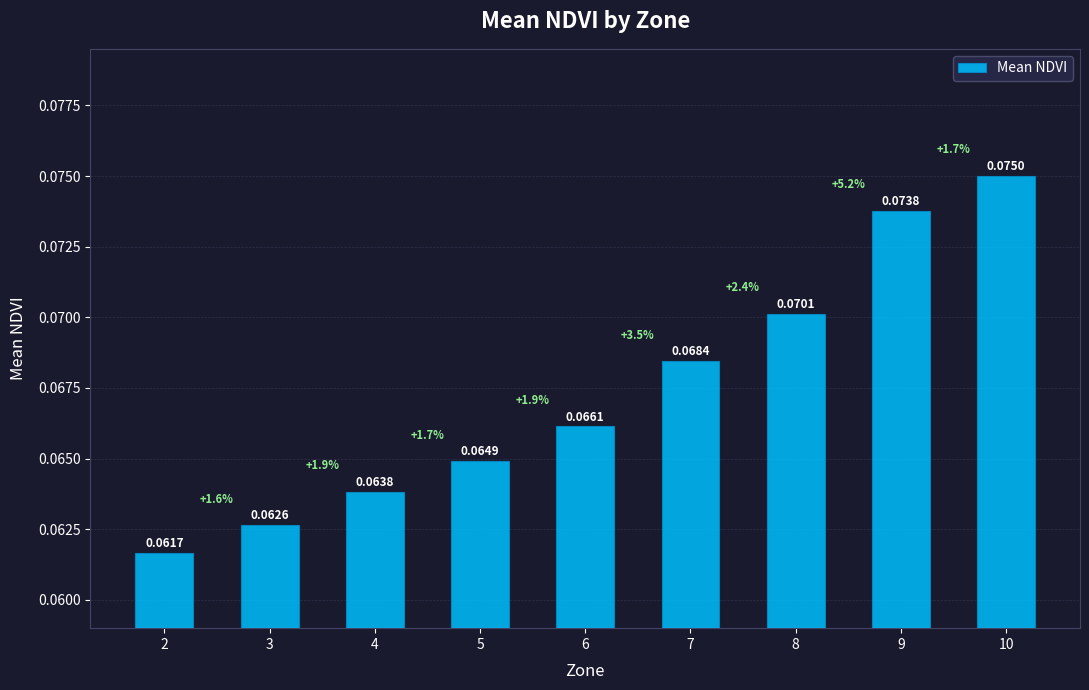

Rank the categories by value from highest to lowest.

10, 9, 8, 7, 6, 5, 4, 3, 2